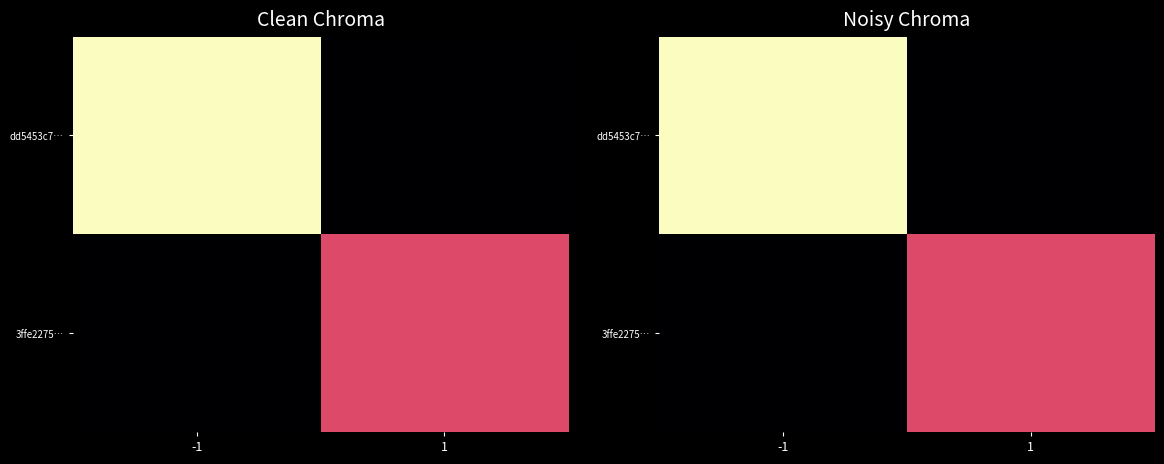

Rank the series by their average value, from lowest to highest.

3ffe2275…, dd5453c7…